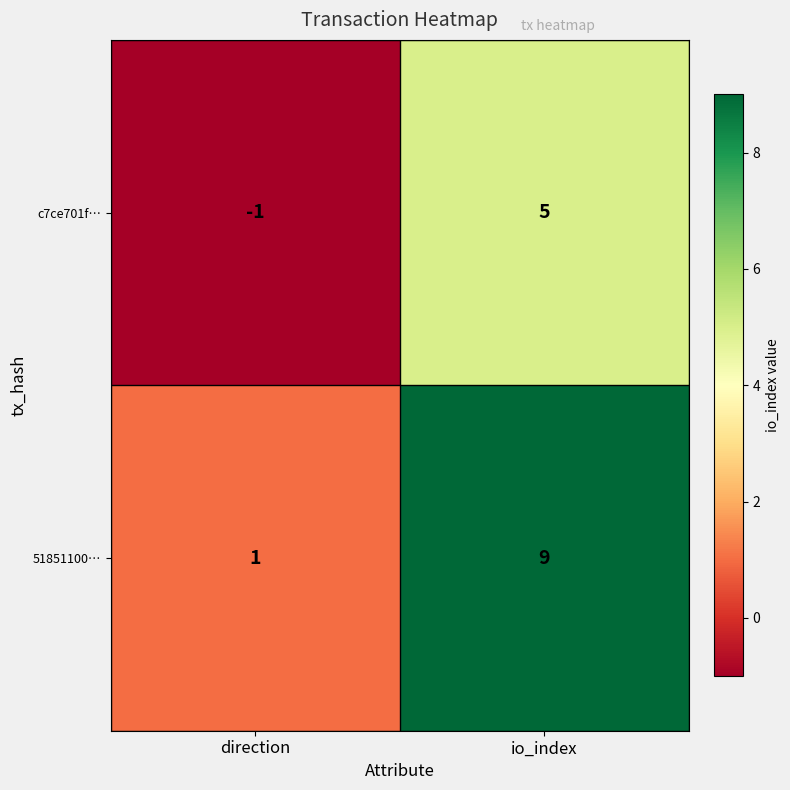

Which series has the widest spread of values?

51851100…